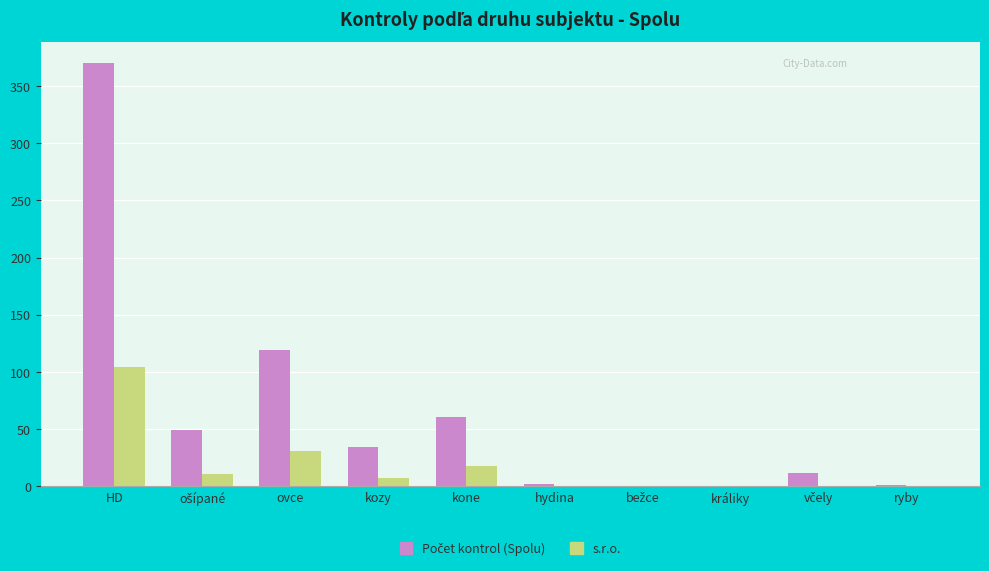

How many series are shown in this chart?

2